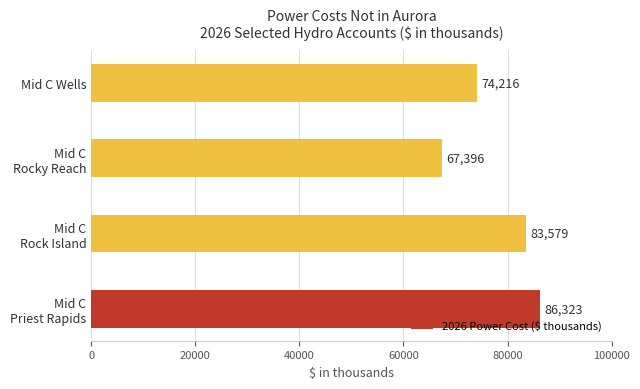

At which label is the value closest to 76859?

Mid C Wells